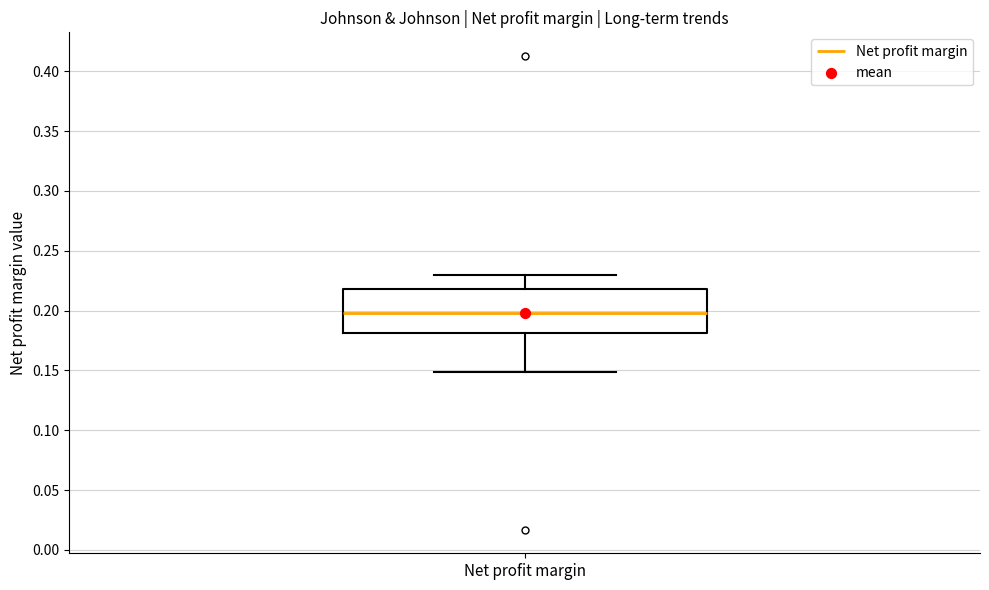

Transcribe this box plot: give where the median line is, the range the box spans, and where the two whiskers end, as read against the y-axis. The values are not printed on the chart, so give them approximately, as read against the axis.

median 0.20, box 0.18 to 0.22, whiskers 0.15 to 0.23